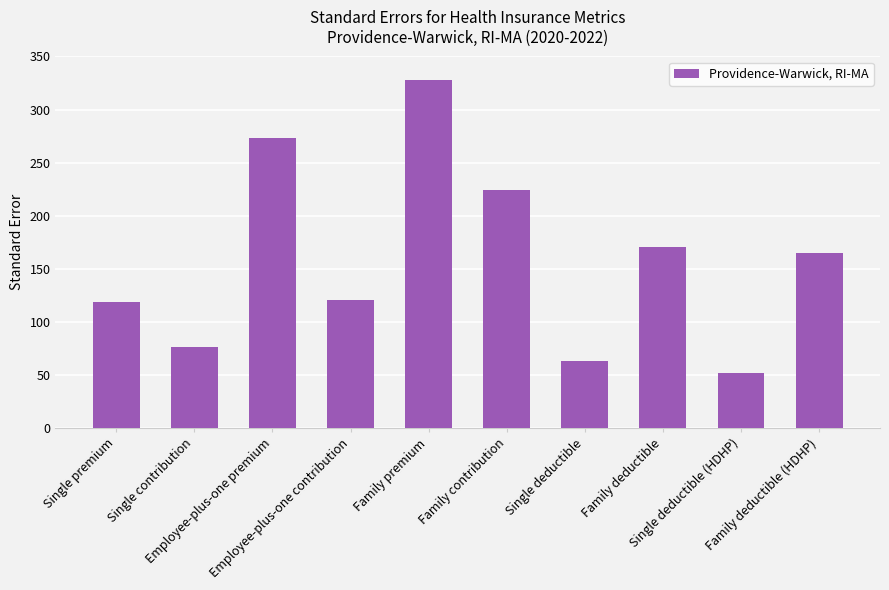

What is the sum of the values at Employee-plus-one premium and Family contribution?

497